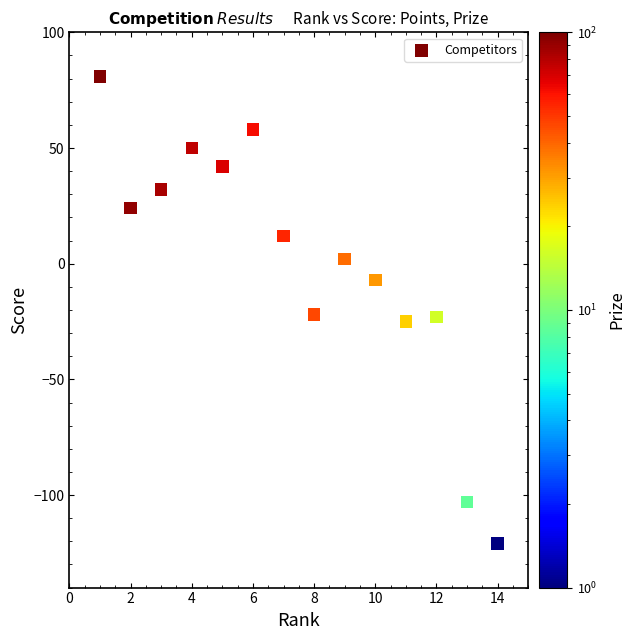

What is the range of Y values (max minus min)?

202